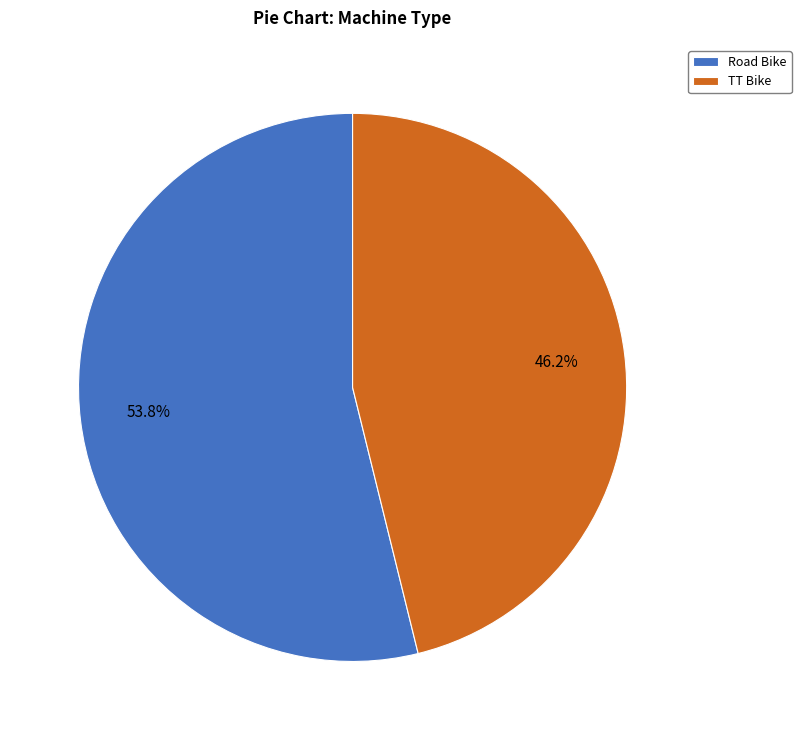

How many slices are in this pie chart?

2